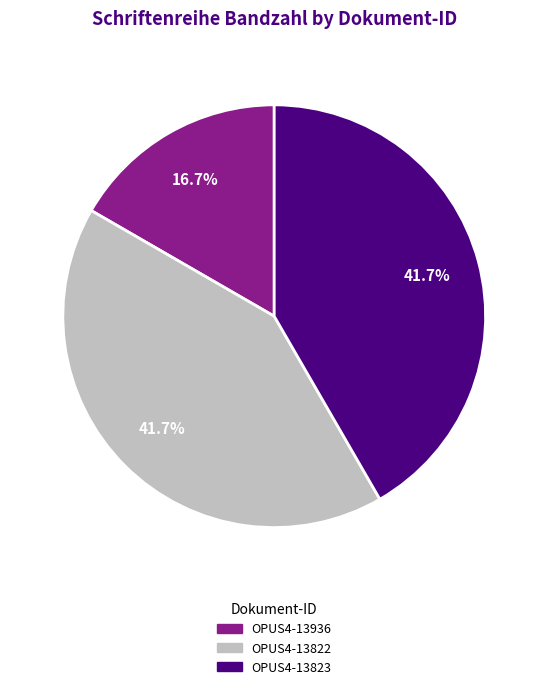

To the nearest percent, what portion does OPUS4-13823 represent?

42%